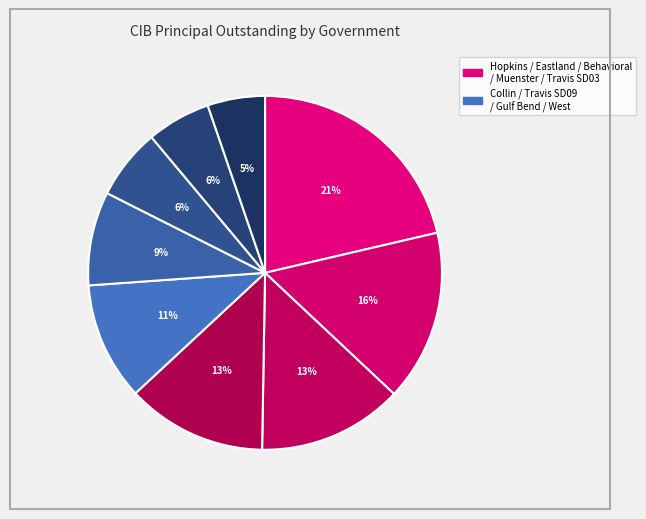

How many segments does this pie chart have?

9